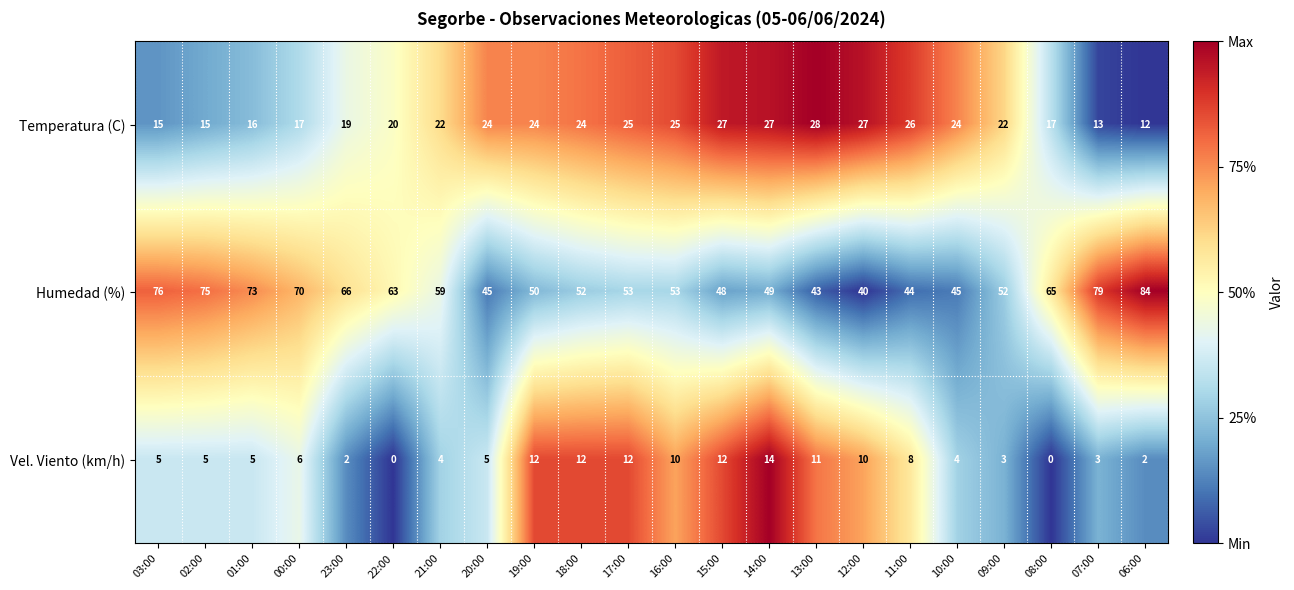

Where is Temperatura (C) nearest to the value 20?

22:00